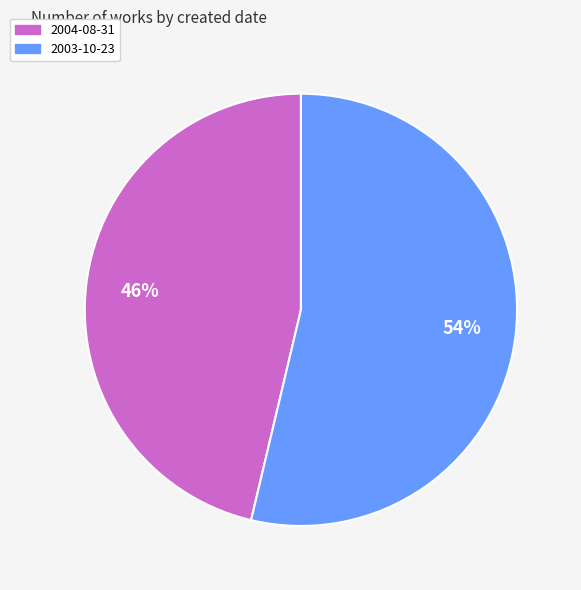

Does 2004-08-31 represent more than half of the total?

No